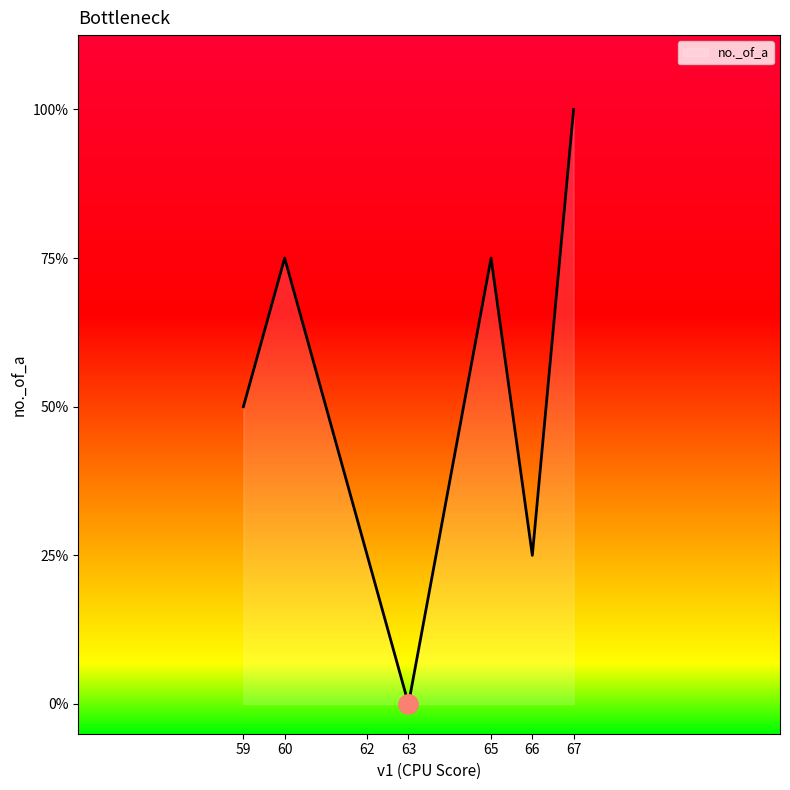

Reading right to left, what are all the values shown in this chart?

67=4	66=1	65=3	63=0	62=1	60=3	59=2